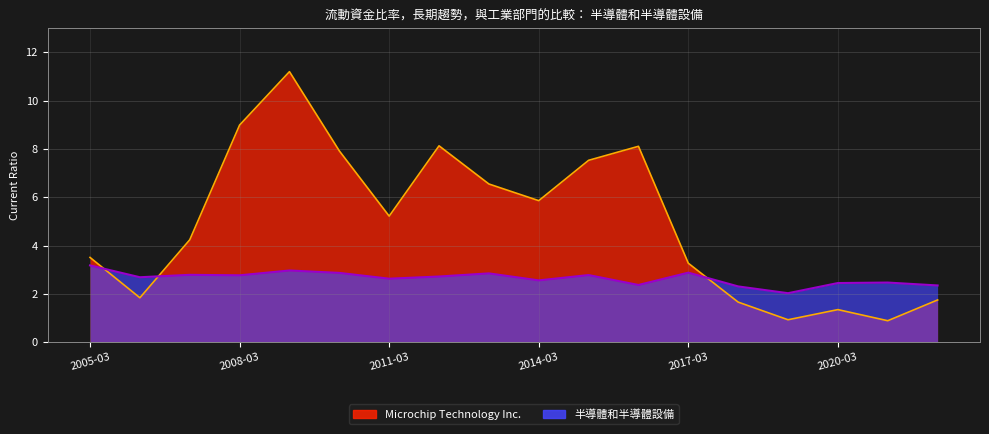

Rank the categories by Microchip Technology Inc. value from lowest to highest.

2021-03-31, 2019-03-31, 2020-03-31, 2018-03-31, 2022-03-31, 2006-03-31, 2017-03-31, 2005-03-31, 2007-03-31, 2011-03-31, 2014-03-31, 2013-03-31, 2015-03-31, 2010-03-31, 2016-03-31, 2012-03-31, 2008-03-31, 2009-03-31